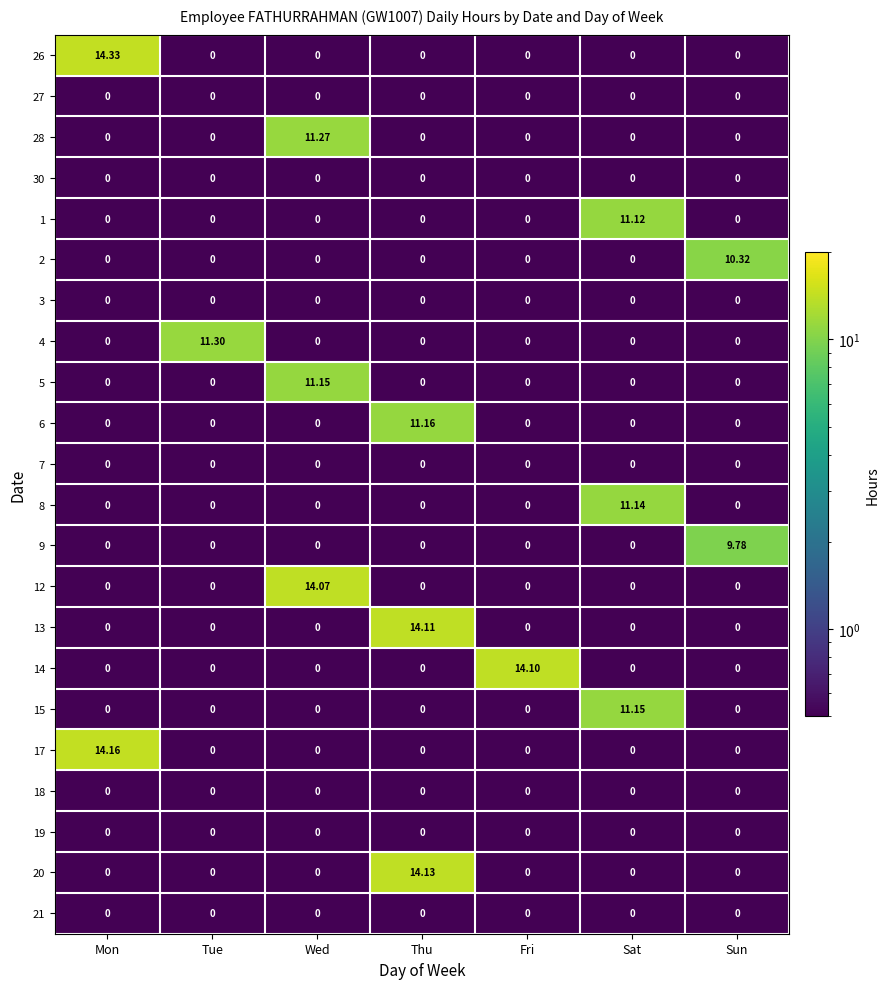

Which label corresponds to the largest value in the chart?

Mon